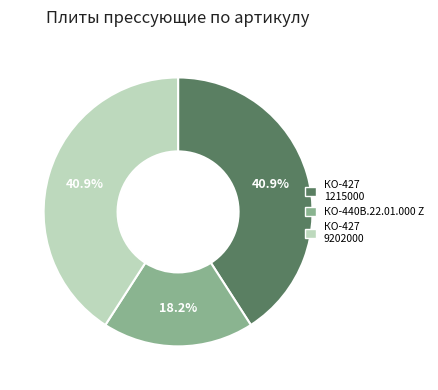

Is there any slice that represents more than half of the pie?

No